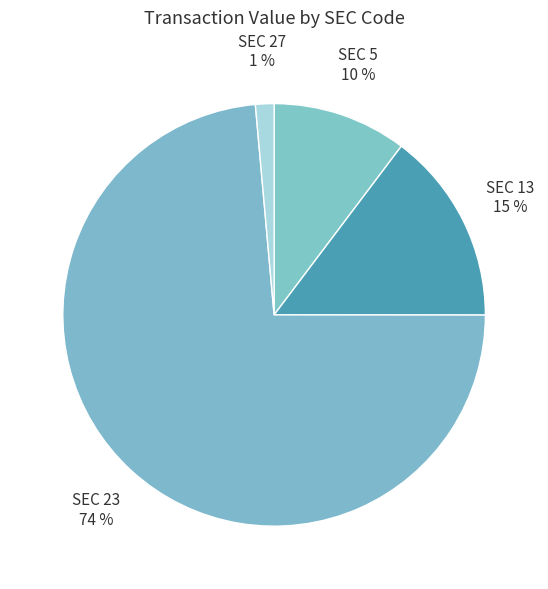

Is there any slice that represents more than half of the pie?

Yes